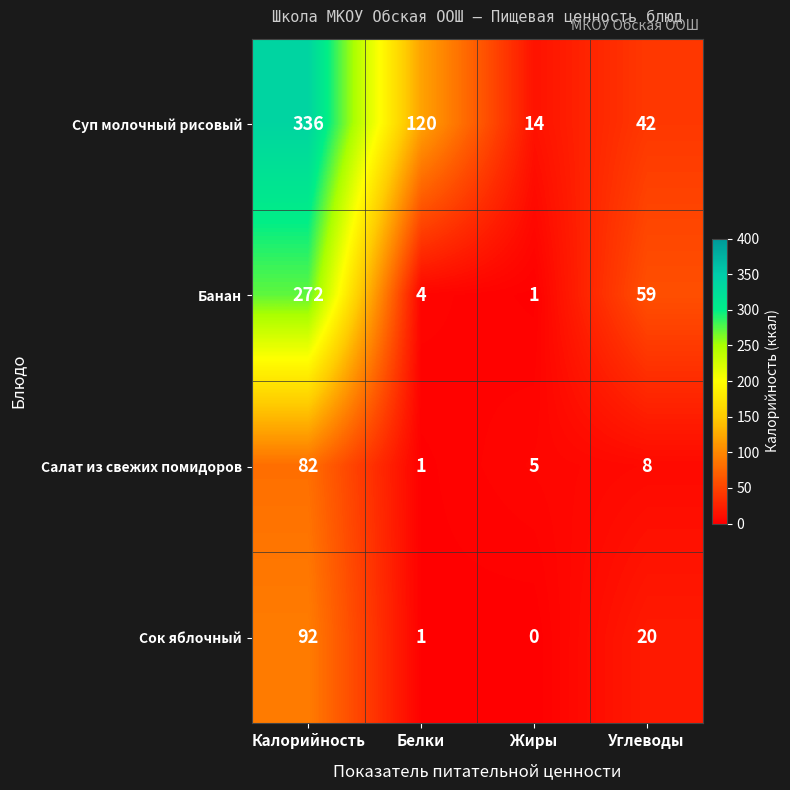

Is it true that Суп молочный рисовый equals 61 at Углеводы?

False